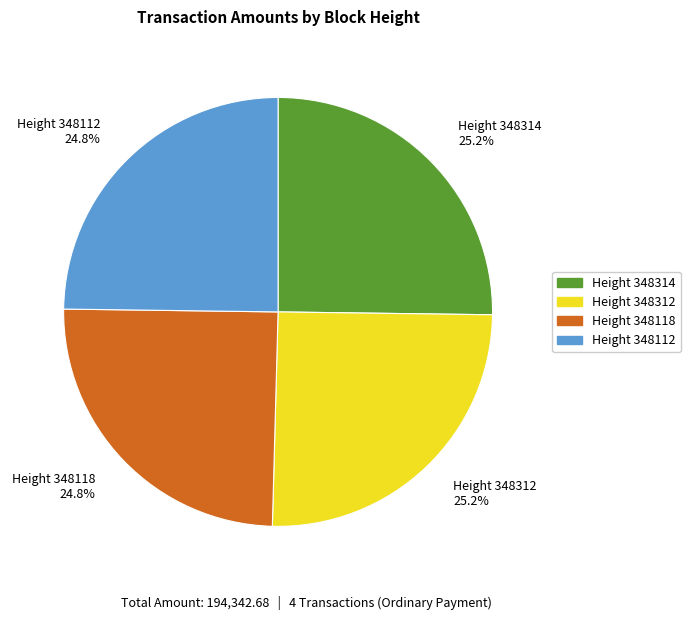

What percentage is NOT represented by Height 348312?

74.8%